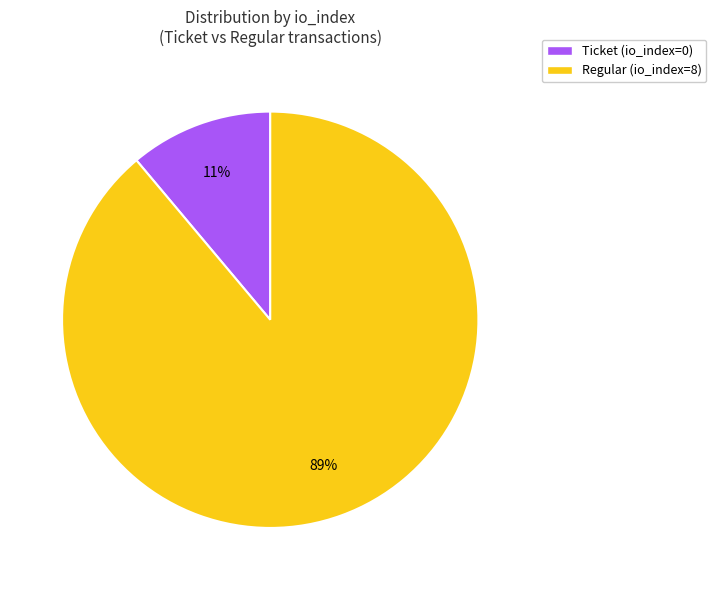

To the nearest percent, what is the average slice percentage?

50%